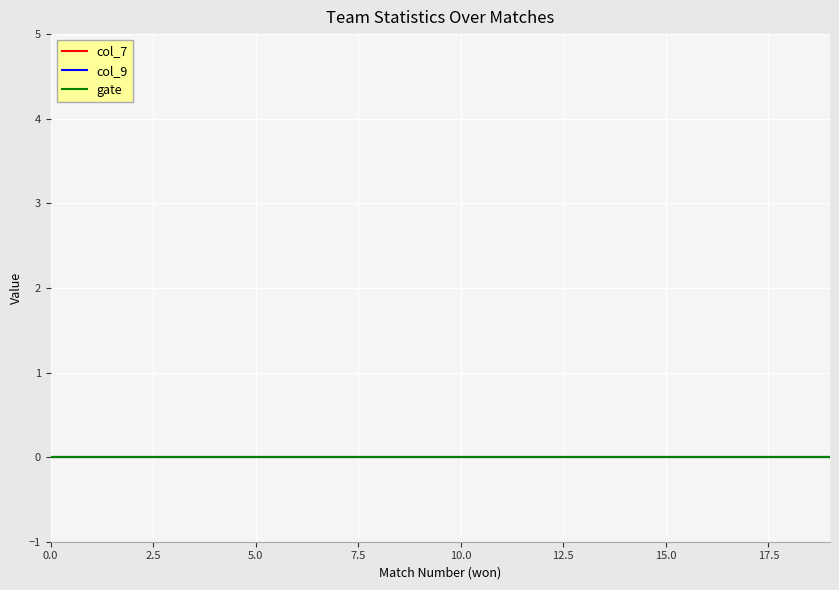

True or false: col_7 and won intersect in this chart.

False